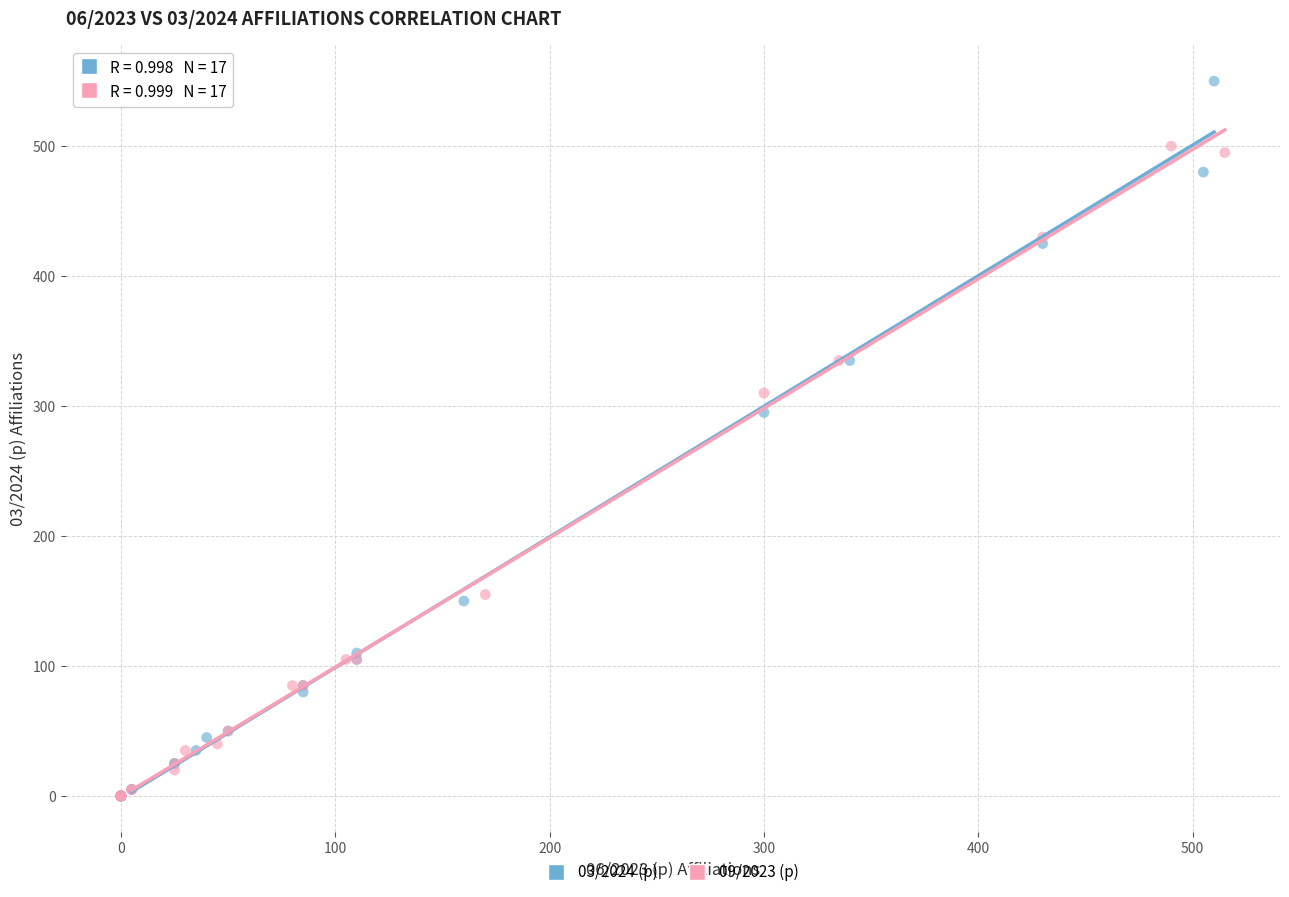

Which series contains the highest Y value?

03/2024 (p)